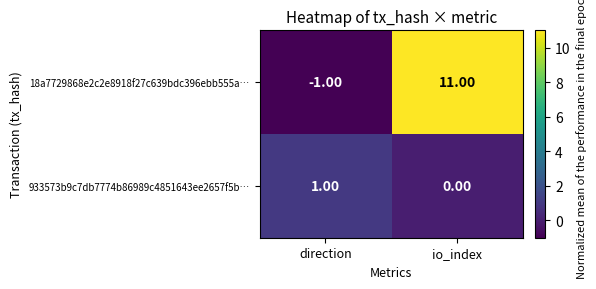

Which series has the largest total across all categories?

18a7729868e2c2e8918f27c639bdc396ebb555a…